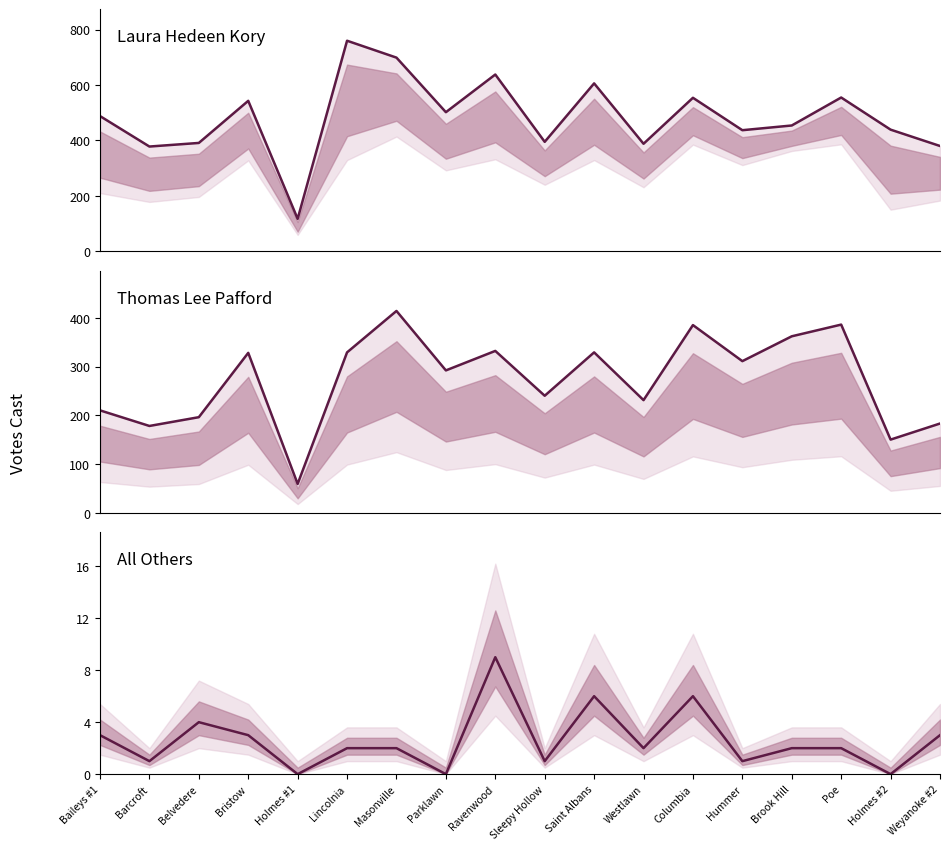

Where is the first local minimum for Laura Hedeen Kory?

Barcroft